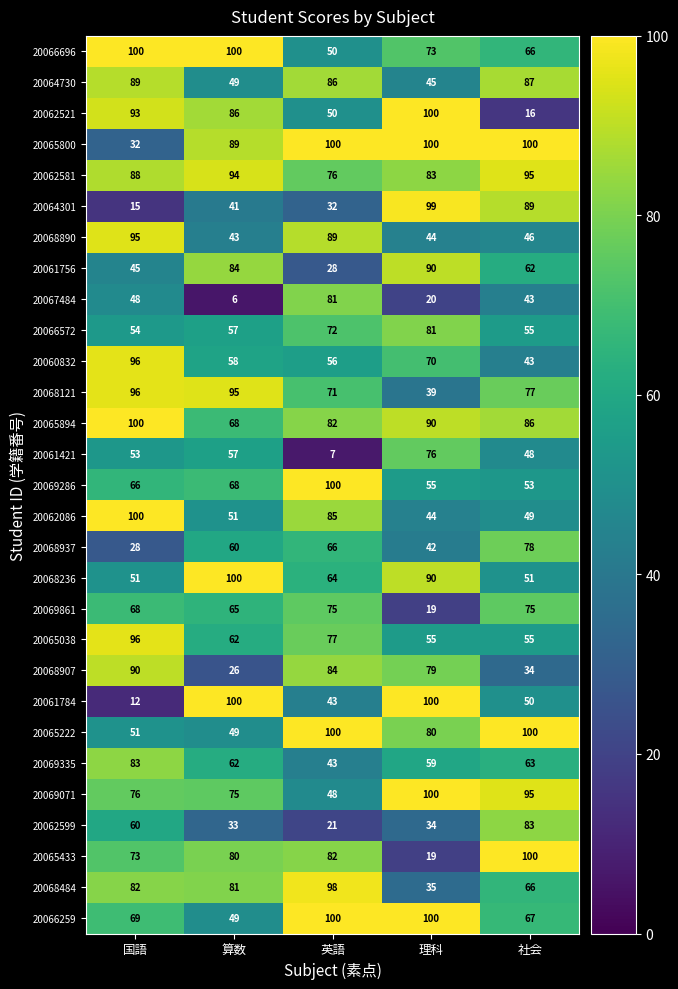

At which label is 20061756 closest to 59?

社会